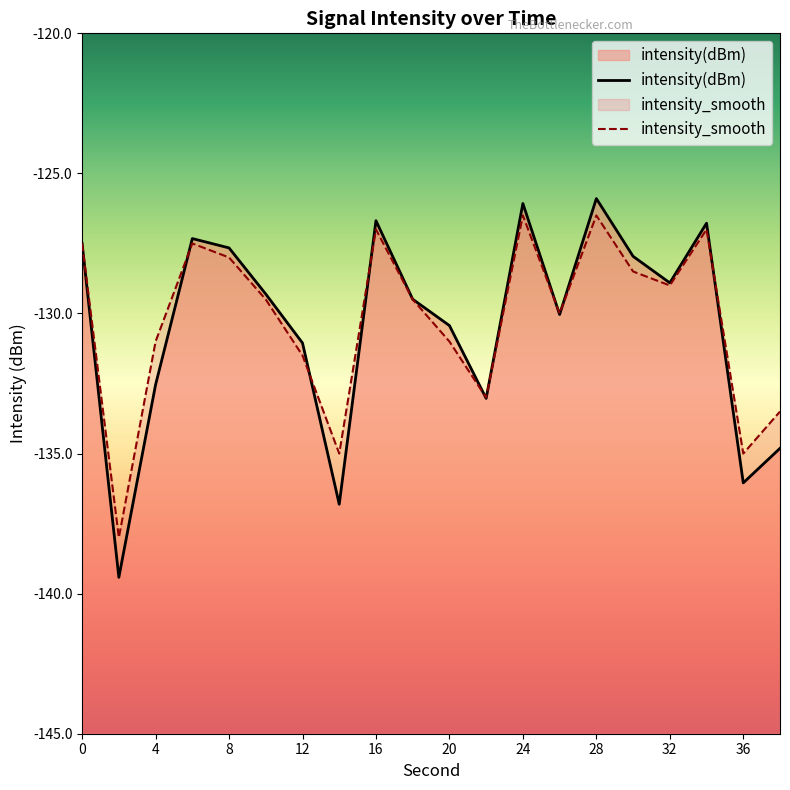

Count the number of categories in the chart.

20